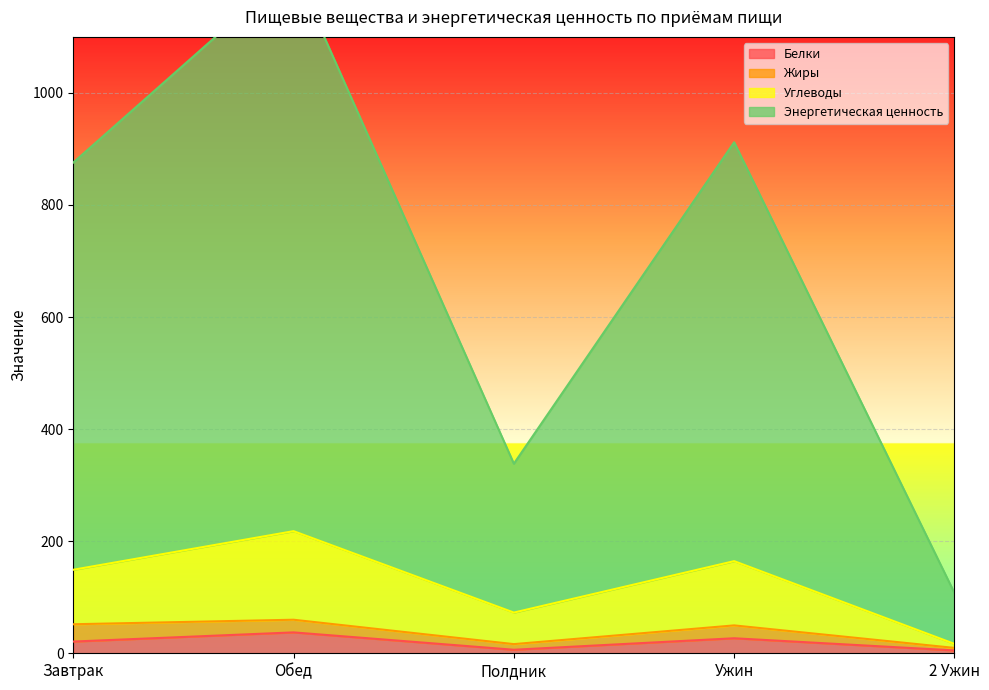

At which category is the sum across all series the highest?

Обед